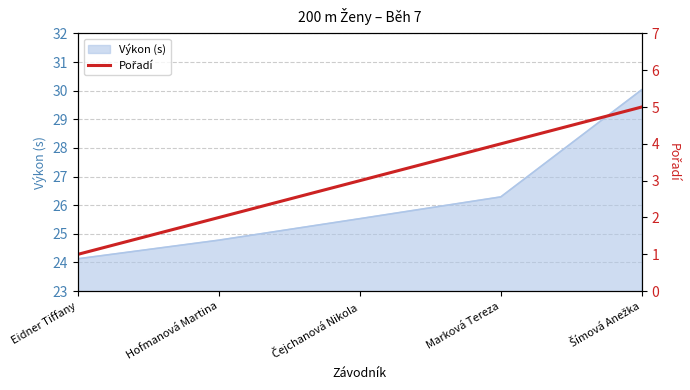

List the labels in order of value, largest first.

Šímová Anežka, Marková Tereza, Čejchanová Nikola, Hofmanová Martina, Eidner Tiffany